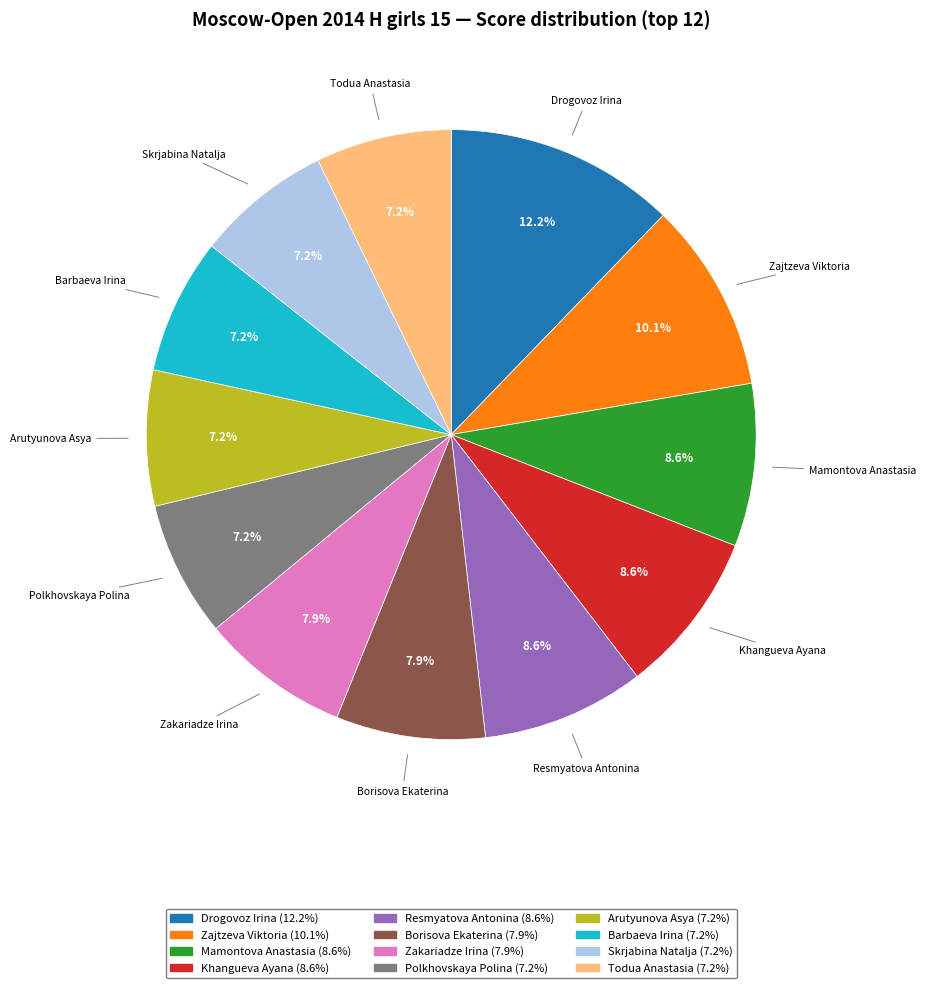

What percentage is the Barbaeva Irina slice, to the nearest percent?

7%